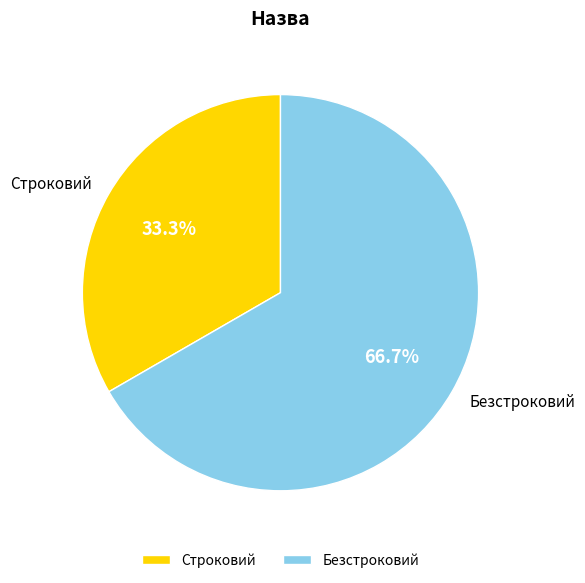

What is the largest slice in the pie chart?

Безстроковий